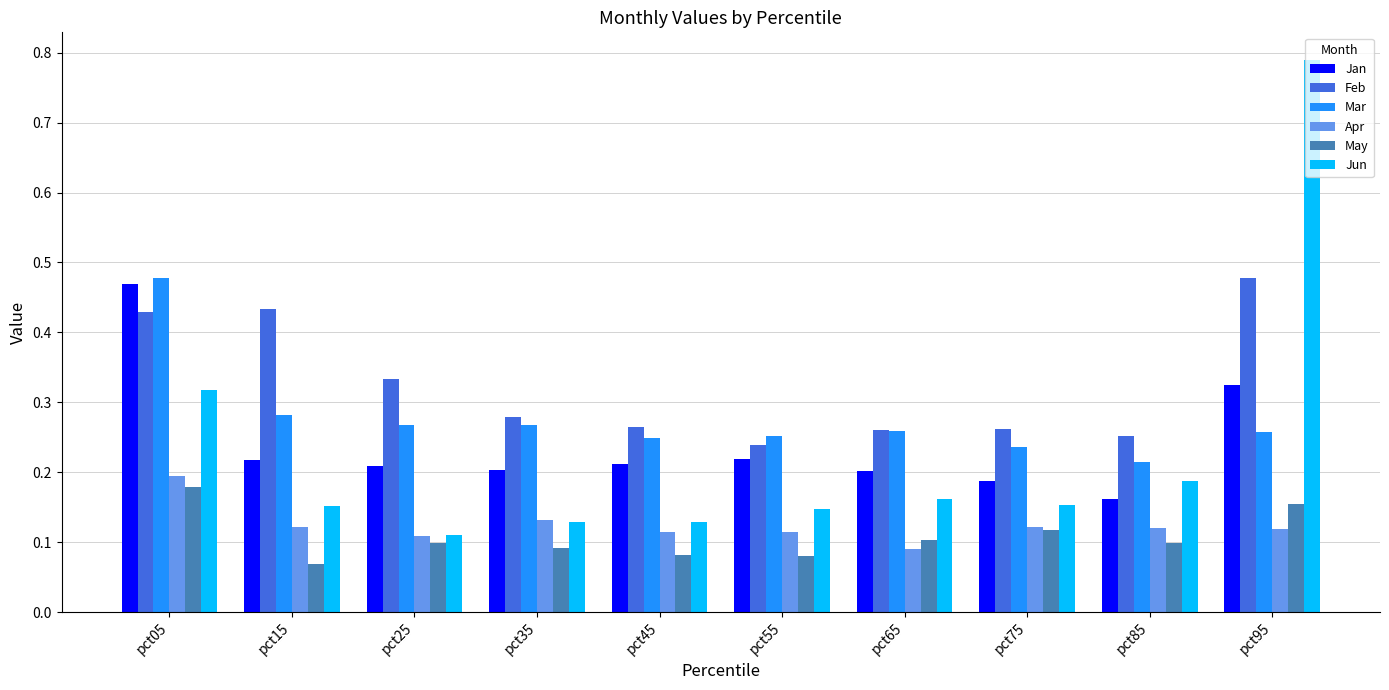

At how many categories does at least one series exceed 0?

10